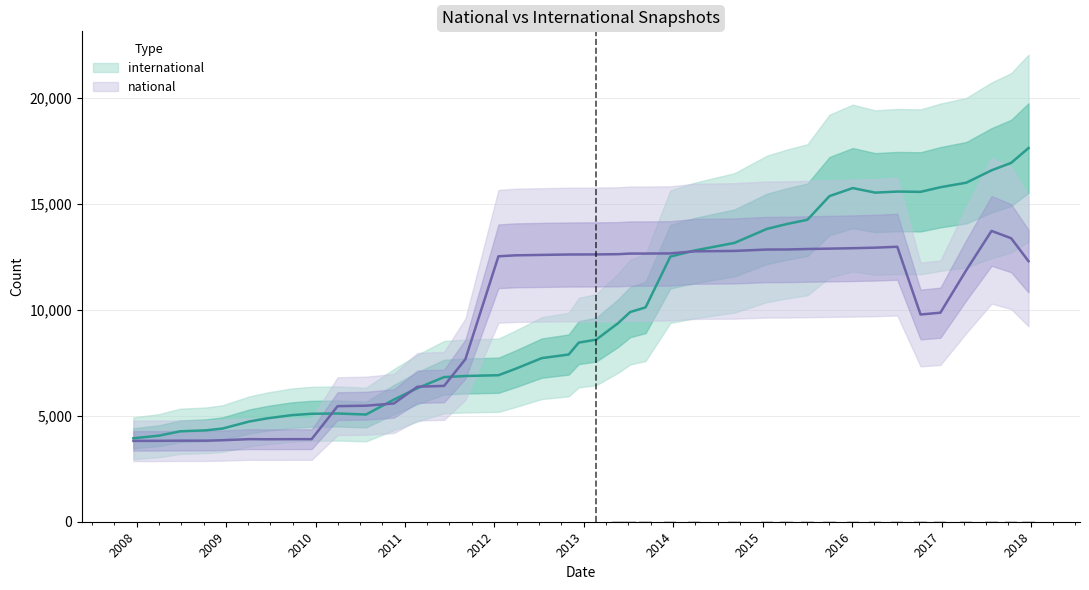

True or false: national has a value of 22288 at 20.

False